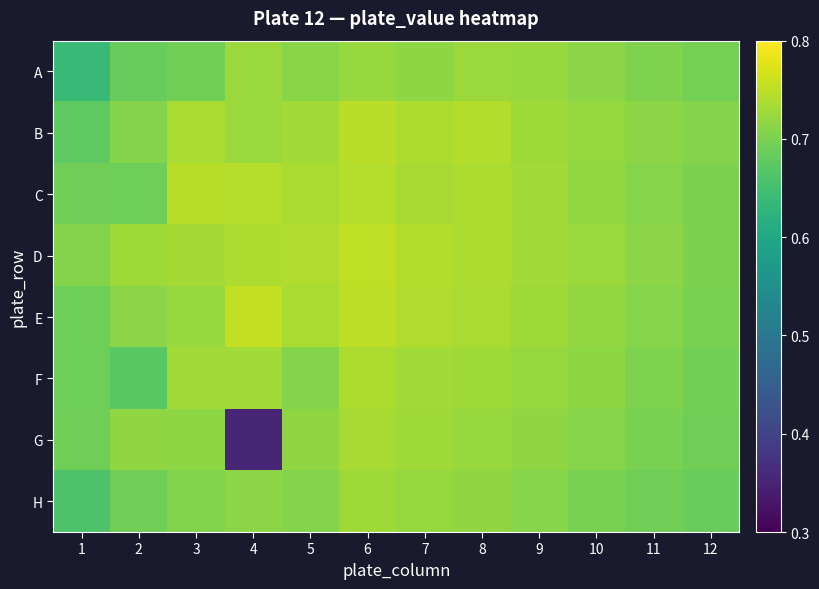

Which label corresponds to the largest value in the chart?

4